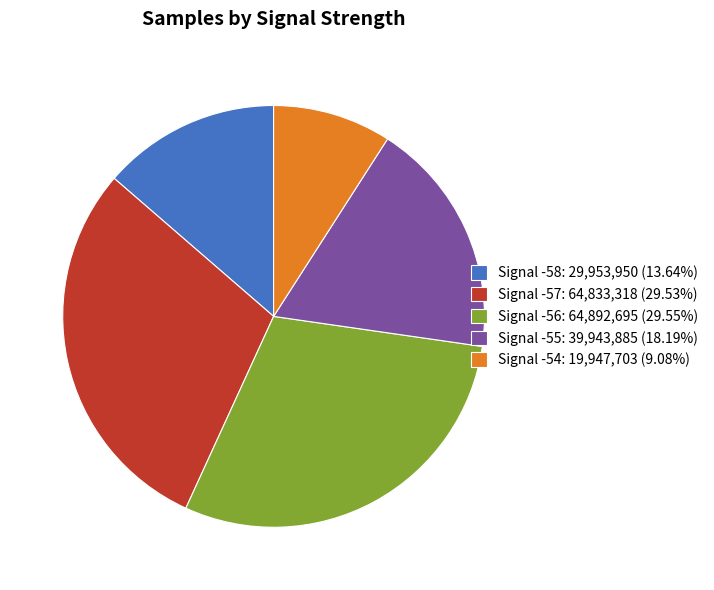

What is the ratio of the value at Signal -56: 64,892,695 (29.55%) to the value at Signal -57: 64,833,318 (29.53%)?

1.0